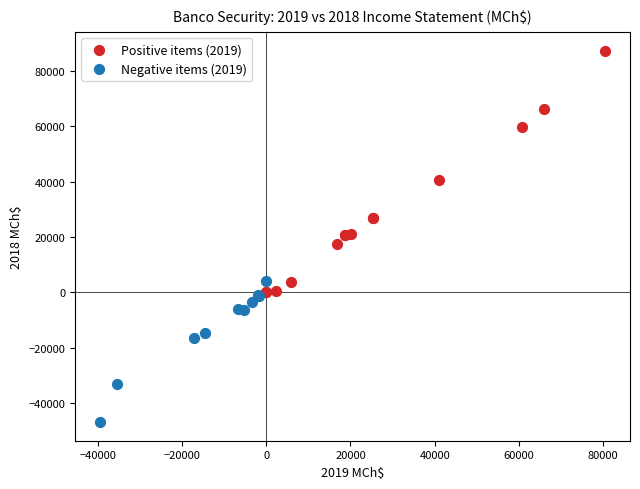

What are all the series names shown in the legend?

Positive items (2019), Negative items (2019)